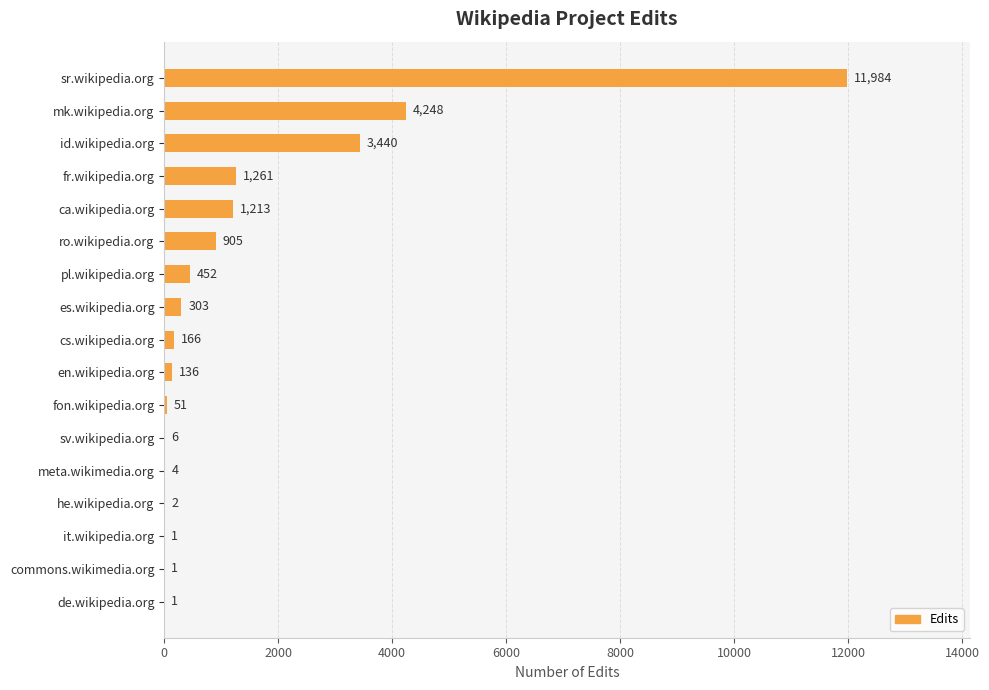

What is the greatest value displayed?

11984